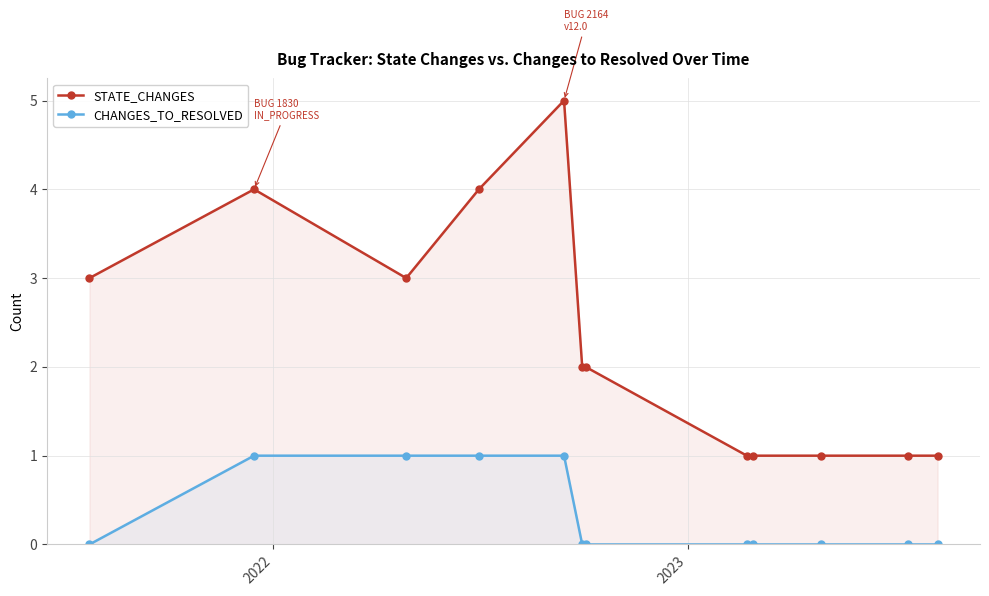

Reading left to right, list all the values displayed in this chart.

STATE_CHANGES: 3	4	3	4	5	2	2	1	1	1	1	1
CHANGES_TO_RESOLVED: 0	1	1	1	1	0	0	0	0	0	0	0